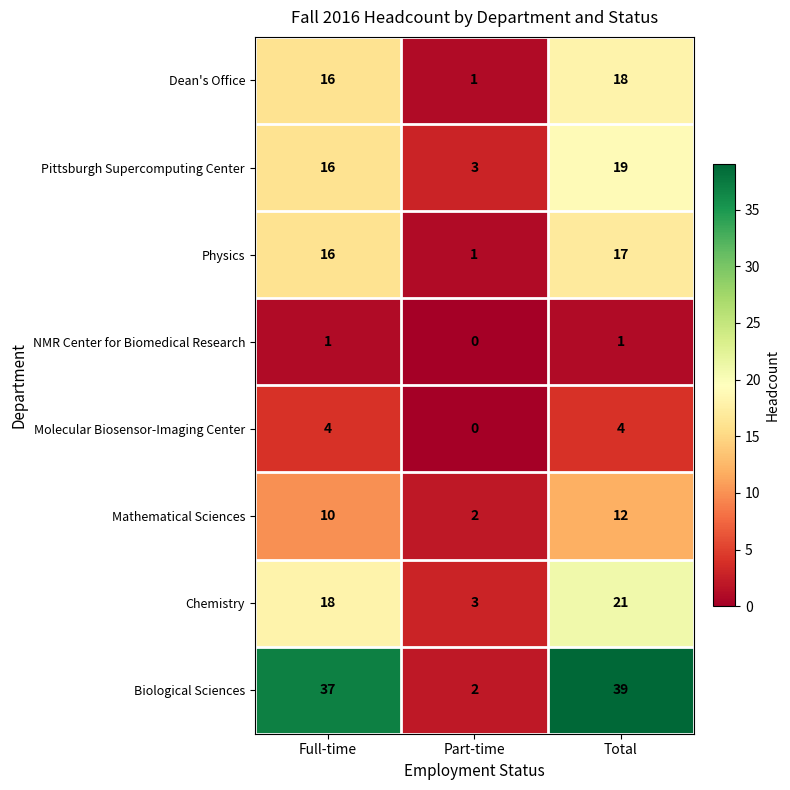

At which label is Physics closest to 9?

Full-time